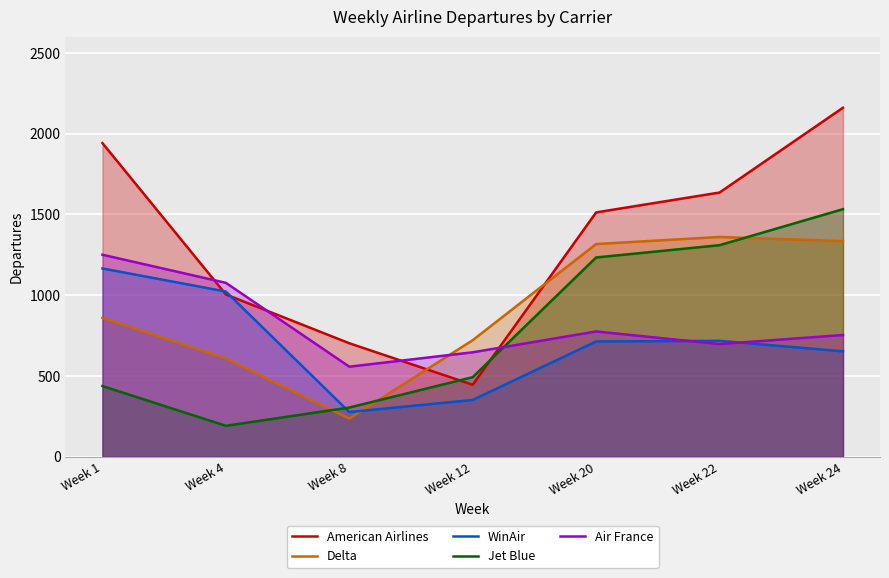

Rank the series at Week 22 from lowest to highest value.

Air France, WinAir, Jet Blue, Delta, American Airlines